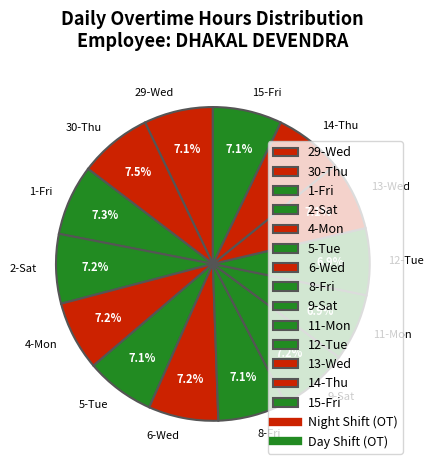

To the nearest percent, what is the combined percentage of 1-Fri and 11-Mon?

14%